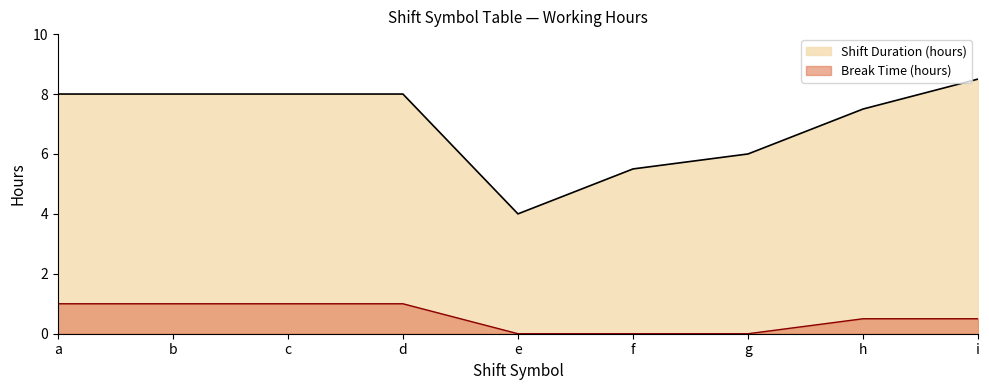

True or false: Break Time (hours) has more than 2 points higher than both neighbors.

False